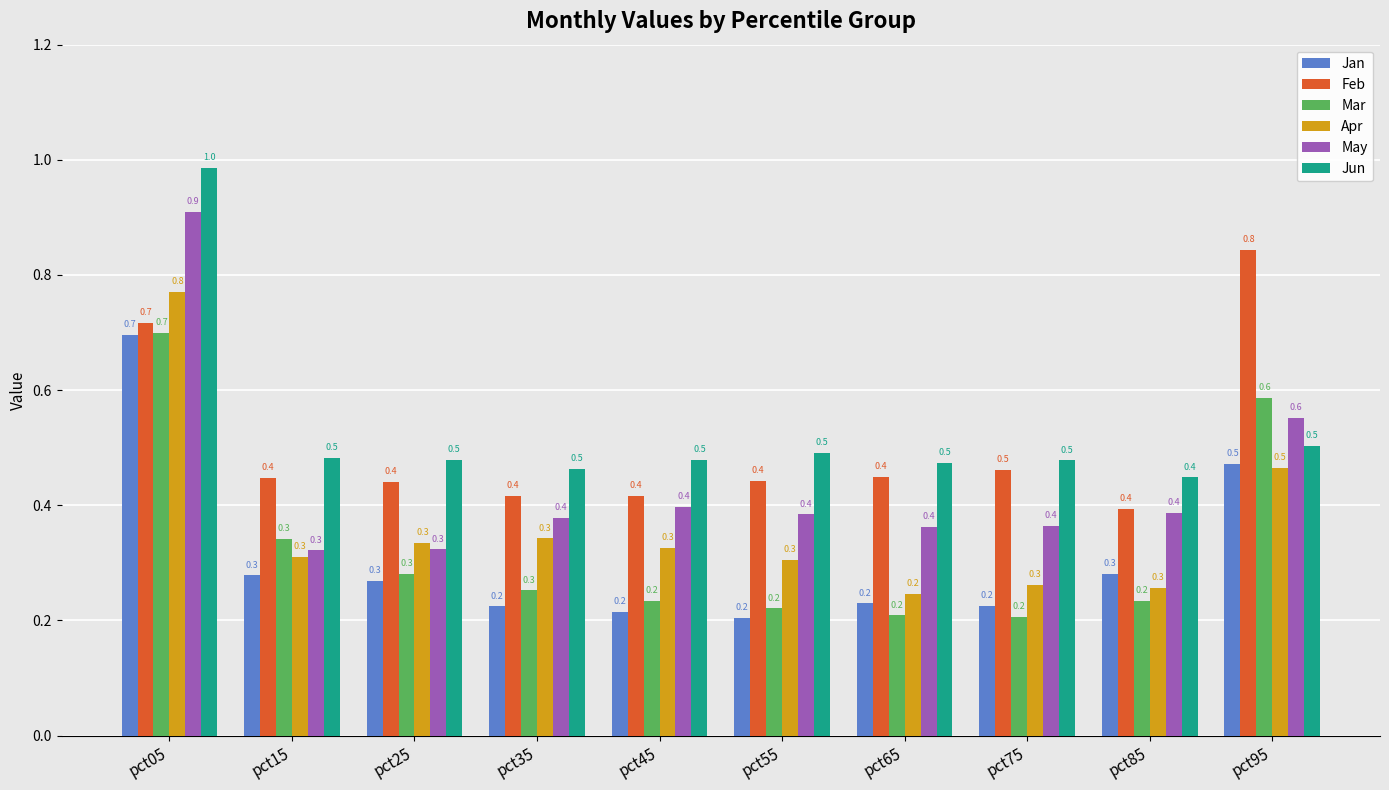

Reading left to right, what are all the values shown in this chart?

Jan: 0.7	0.3	0.3	0.2	0.2	0.2	0.2	0.2	0.3	0.5
Feb: 0.7	0.4	0.4	0.4	0.4	0.4	0.4	0.5	0.4	0.8
Mar: 0.7	0.3	0.3	0.3	0.2	0.2	0.2	0.2	0.2	0.6
Apr: 0.8	0.3	0.3	0.3	0.3	0.3	0.2	0.3	0.3	0.5
May: 0.9	0.3	0.3	0.4	0.4	0.4	0.4	0.4	0.4	0.6
Jun: 1.0	0.5	0.5	0.5	0.5	0.5	0.5	0.5	0.4	0.5